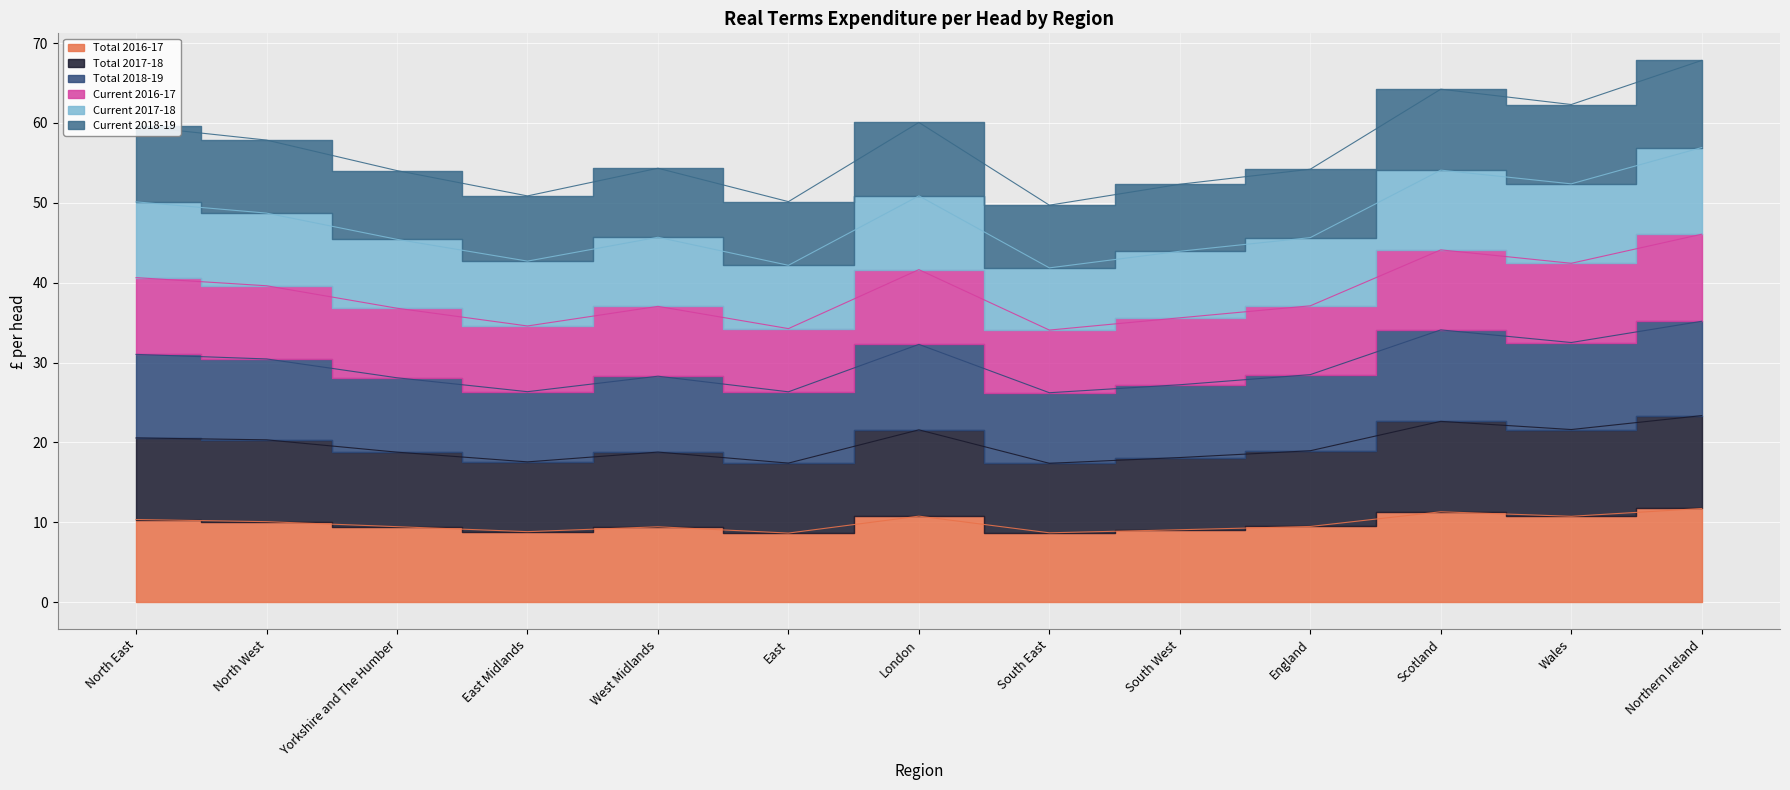

How many lines are shown in the chart?

6